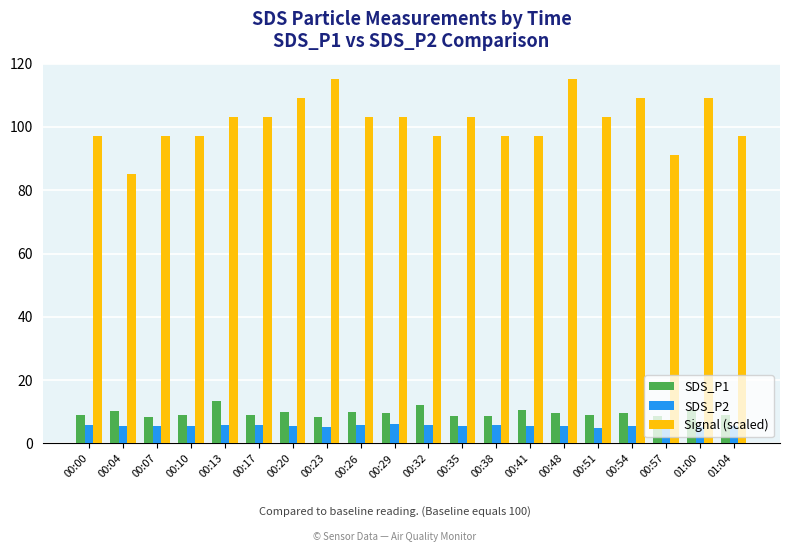

Is the value of SDS_P2 at 00:20 greater than the value of Signal (scaled) at 00:35?

No